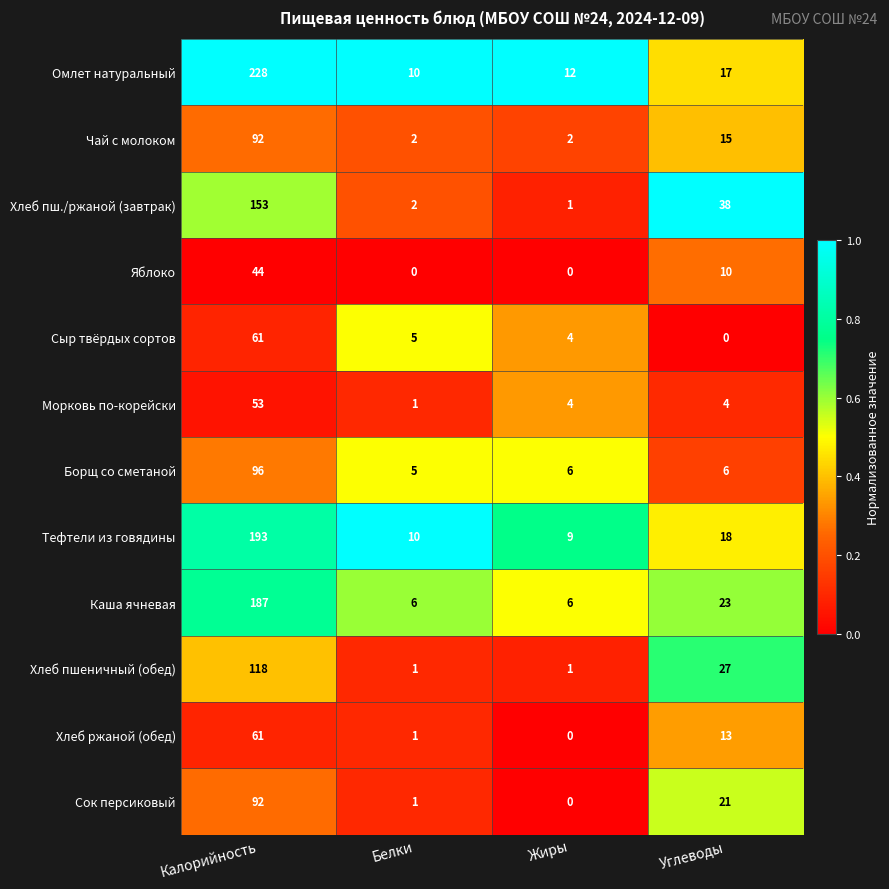

Rank the series at Углеводы from lowest to highest value.

Сыр твёрдых сортов, Морковь по-корейски, Борщ со сметаной, Яблоко, Хлеб ржаной (обед), Чай с молоком, Омлет натуральный, Тефтели из говядины, Сок персиковый, Каша ячневая, Хлеб пшеничный (обед), Хлеб пш./ржаной (завтрак)